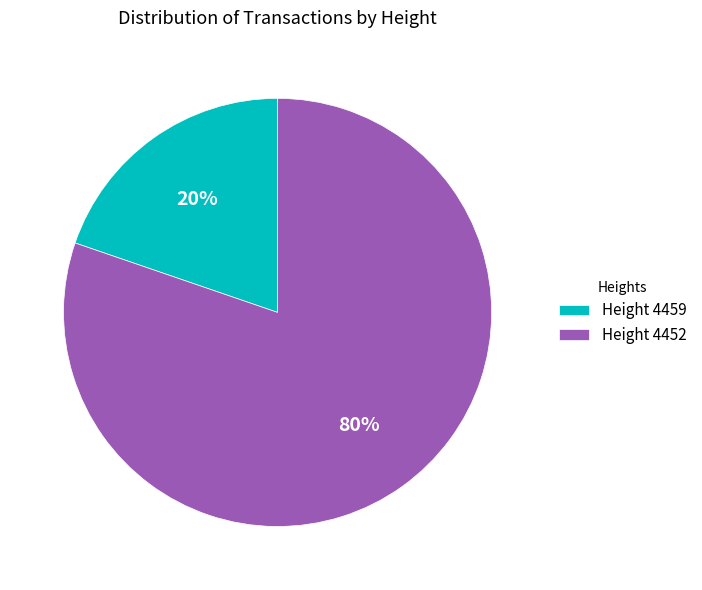

To the nearest percent, what portion does Height 4452 represent?

80%